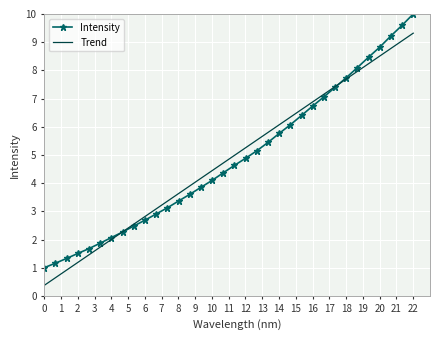

Rank the series by their maximum value, from highest to lowest.

Intensity, Trend